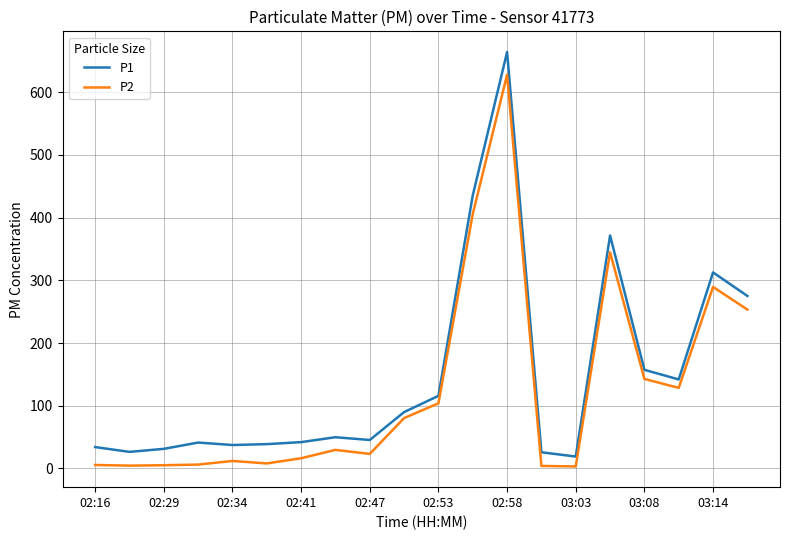

What is the lowest value of the P1 series?

18.9